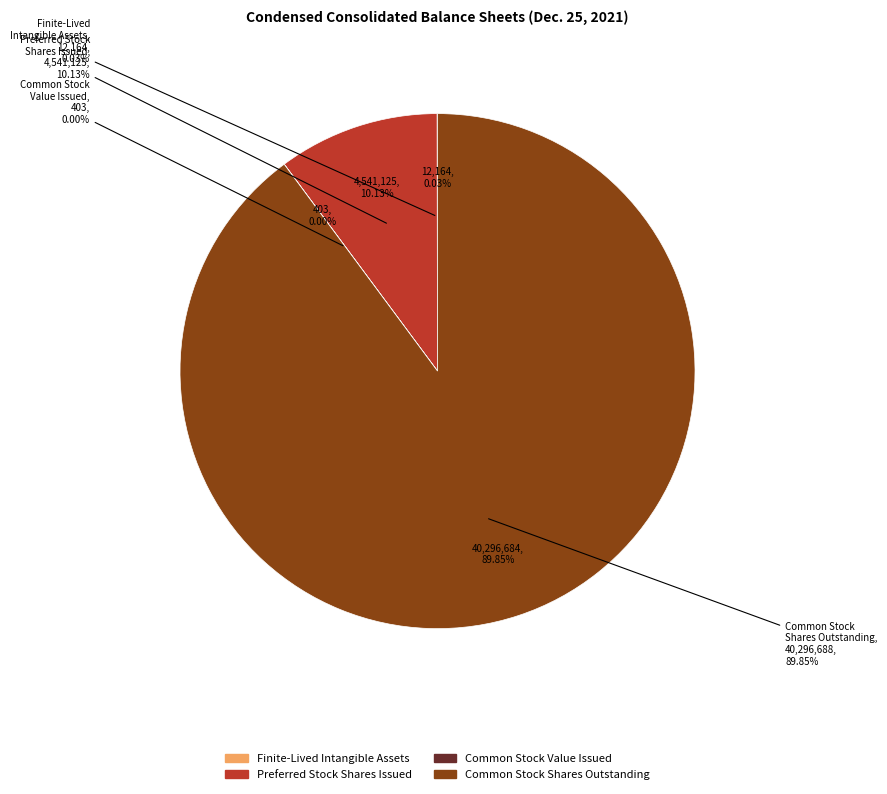

Rank the categories by value from lowest to highest.

Common Stock Value Issued, Finite-Lived Intangible Assets Accumulated, Preferred Stock Shares Issued, Common Stock Shares Outstanding